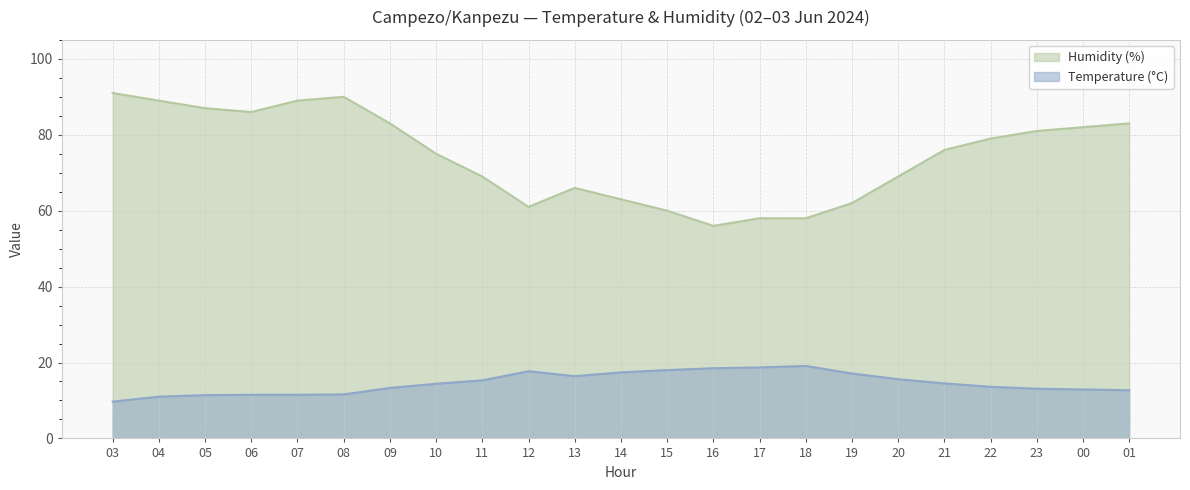

Which series changed the most between 09 and 15?

Humidity (%)